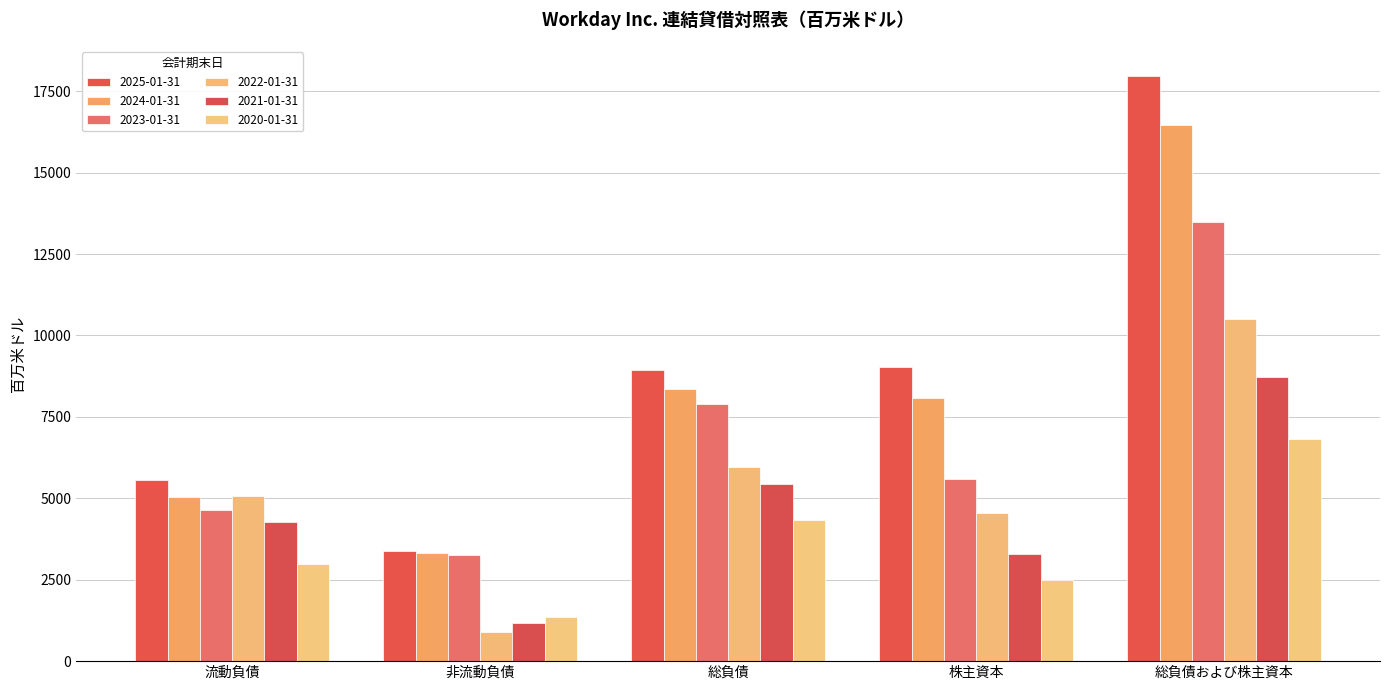

At which label does 2021-01-31 reach its peak?

総負債および株主資本